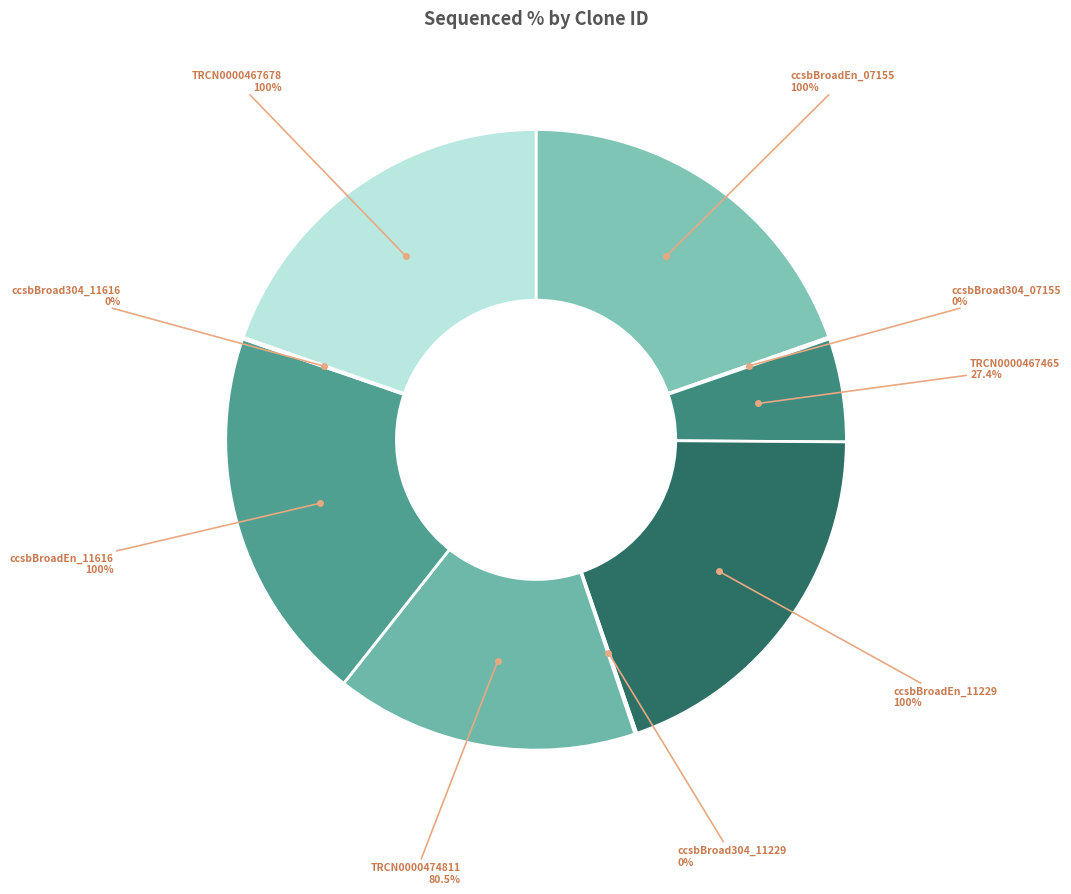

The TRCN0000467465 slice represents 5% of the pie. True or false?

True